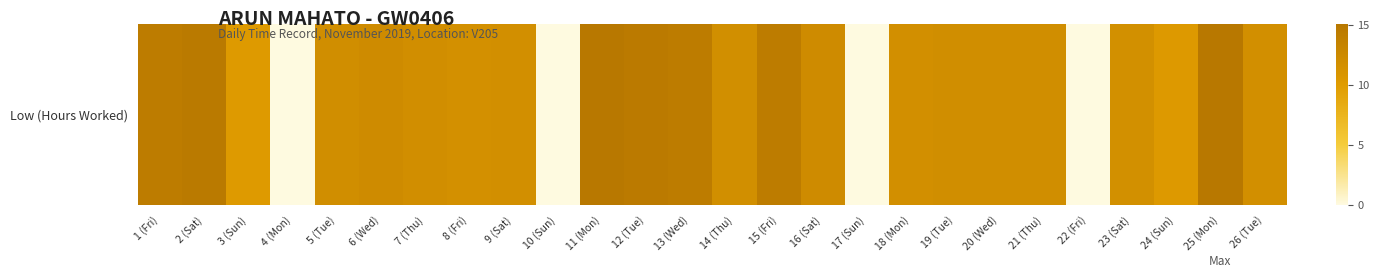

List the labels in order of value, largest first.

25 (Mon), 11 (Mon), 2 (Sat), 12 (Tue), 1 (Fri), 15 (Fri), 13 (Wed), 6 (Wed), 16 (Sat), 19 (Tue), 5 (Tue), 20 (Wed), 21 (Thu), 7 (Thu), 14 (Thu), 18 (Mon), 26 (Tue), 9 (Sat), 23 (Sat), 8 (Fri), 24 (Sun), 3 (Sun), 4 (Mon), 10 (Sun), 17 (Sun), 22 (Fri)